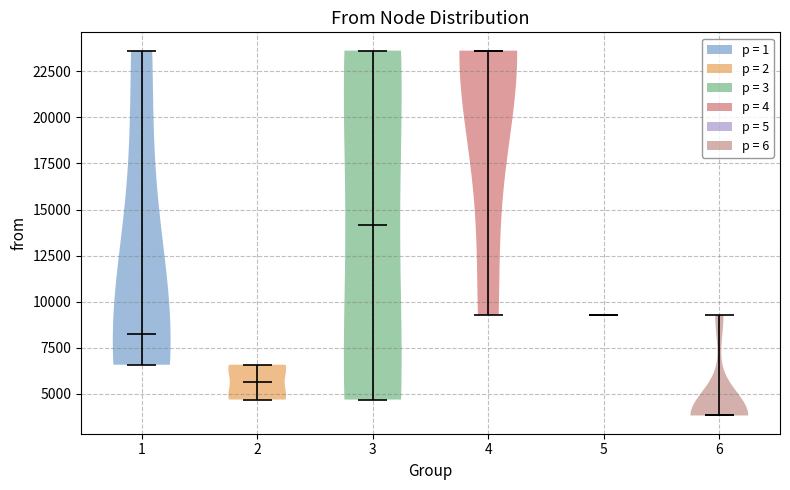

Which violin has the highest median line?

4